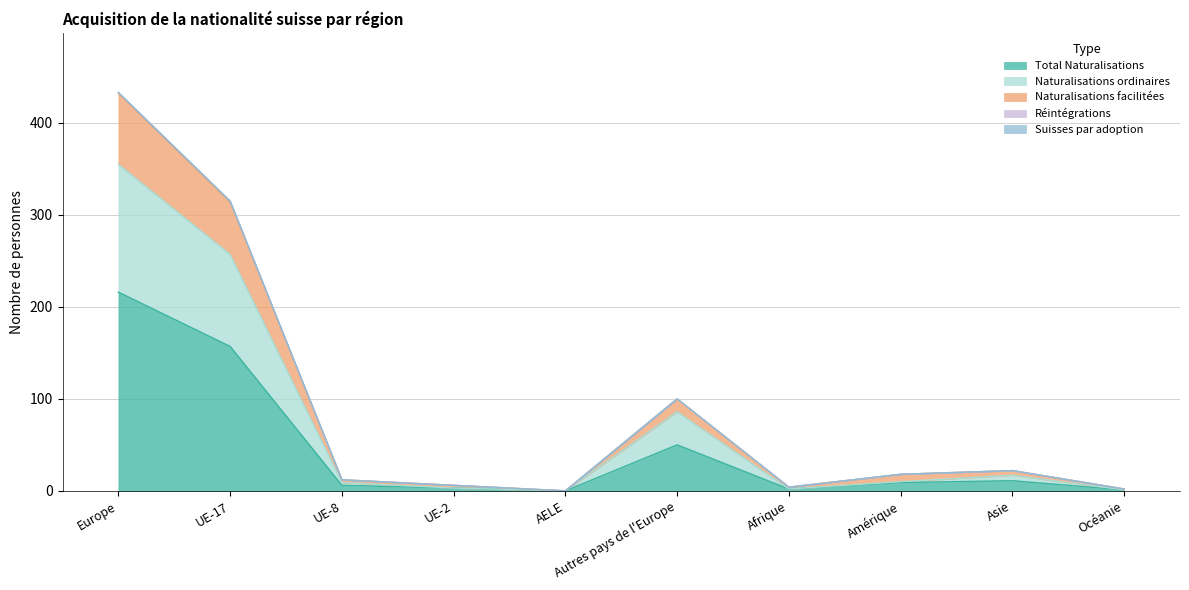

What is the label of the 1st point from the left?

Europe